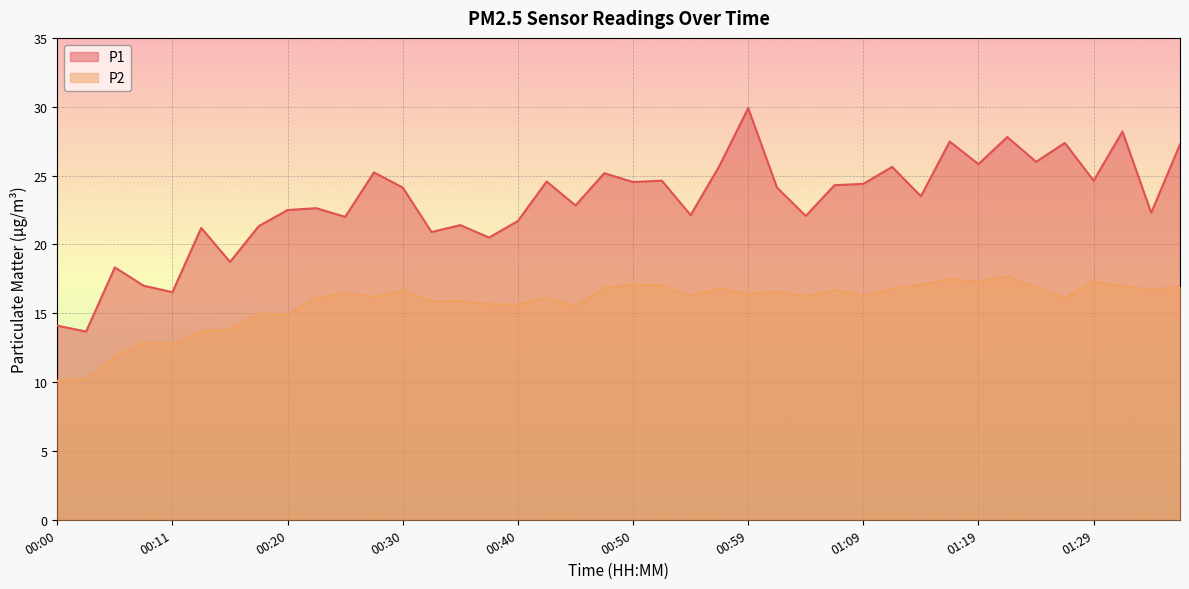

What position from the right is 01:21?

7